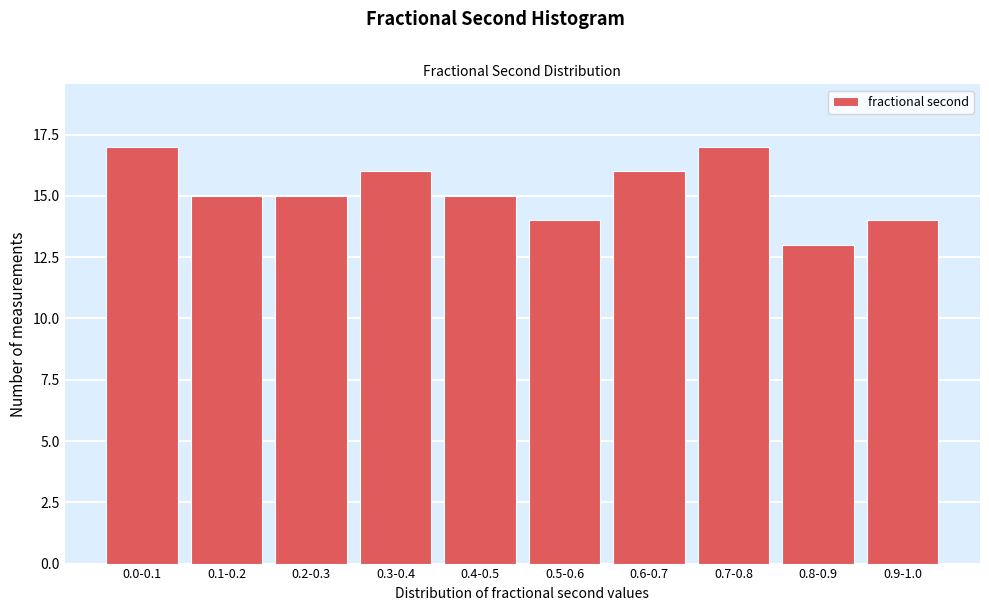

Reading left to right, transcribe all the data shown in this chart.

0.0-0.1=17	0.1-0.2=15	0.2-0.3=15	0.3-0.4=16	0.4-0.5=15	0.5-0.6=14	0.6-0.7=16	0.7-0.8=17	0.8-0.9=13	0.9-1.0=14